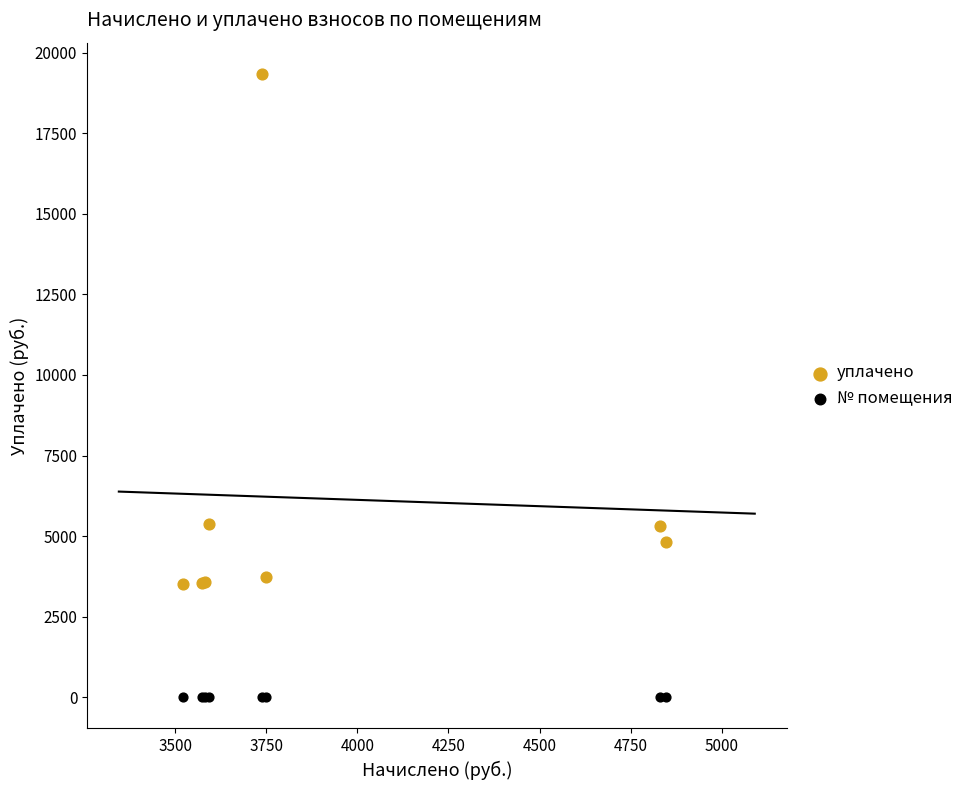

Which series contains the highest Y value?

уплачено